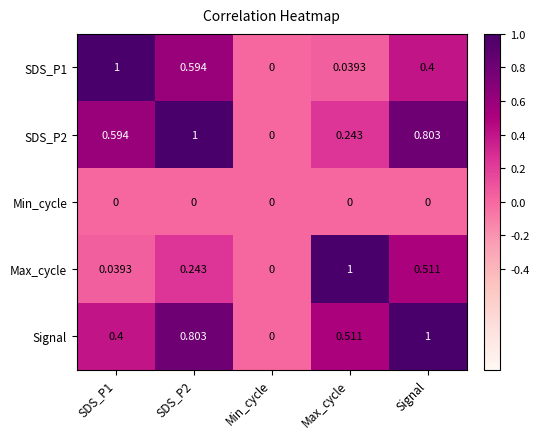

At which label is SDS_P1 closest to 0?

Min_cycle